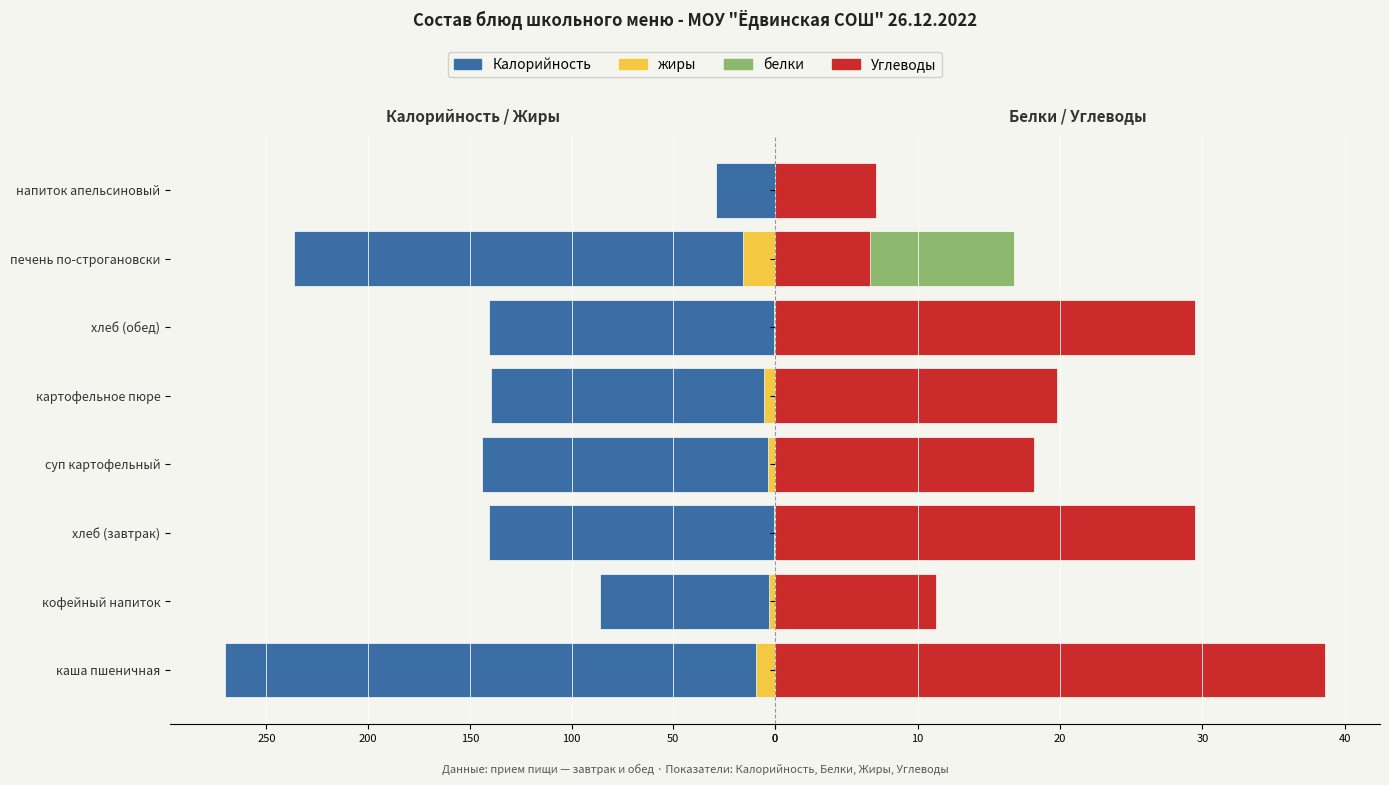

How many values in the Углеводы series exceed 19?

4